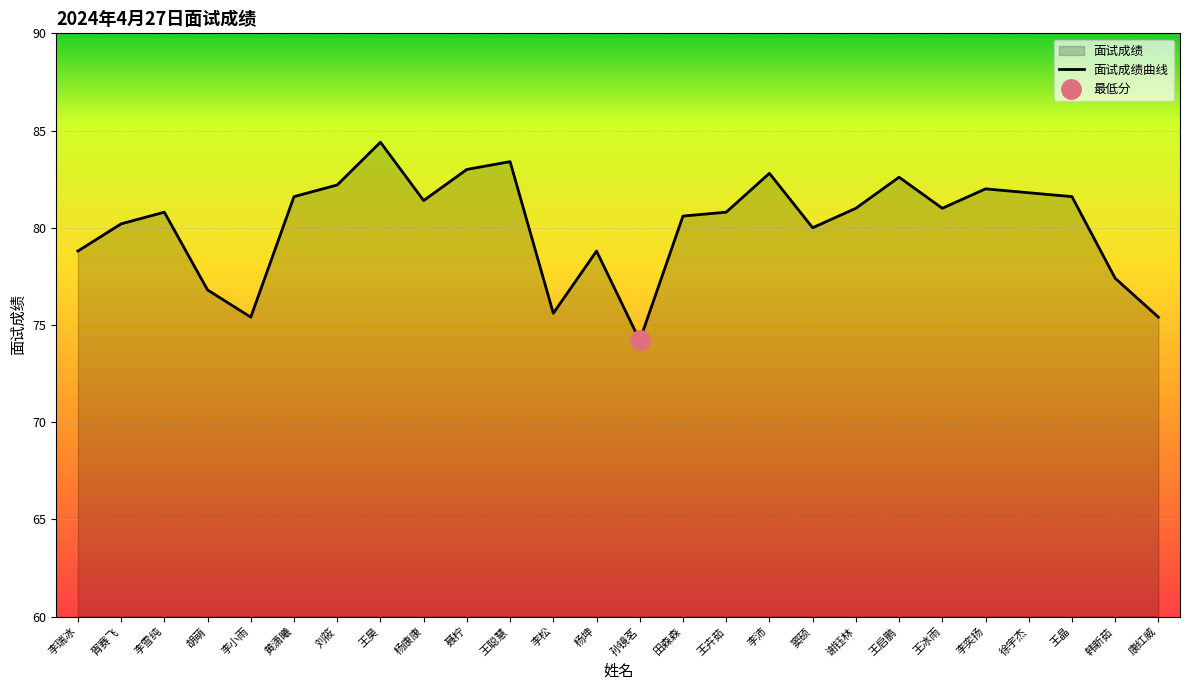

How many values exceed 81?

11